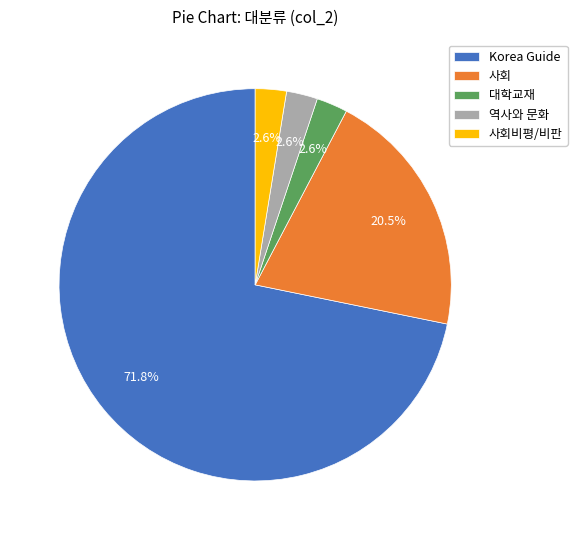

Which category has the biggest portion of the pie?

Korea Guide